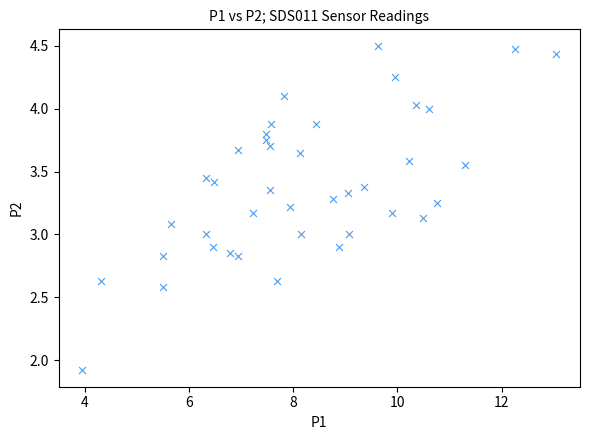

What is the range of X values (max minus min)?

9.1